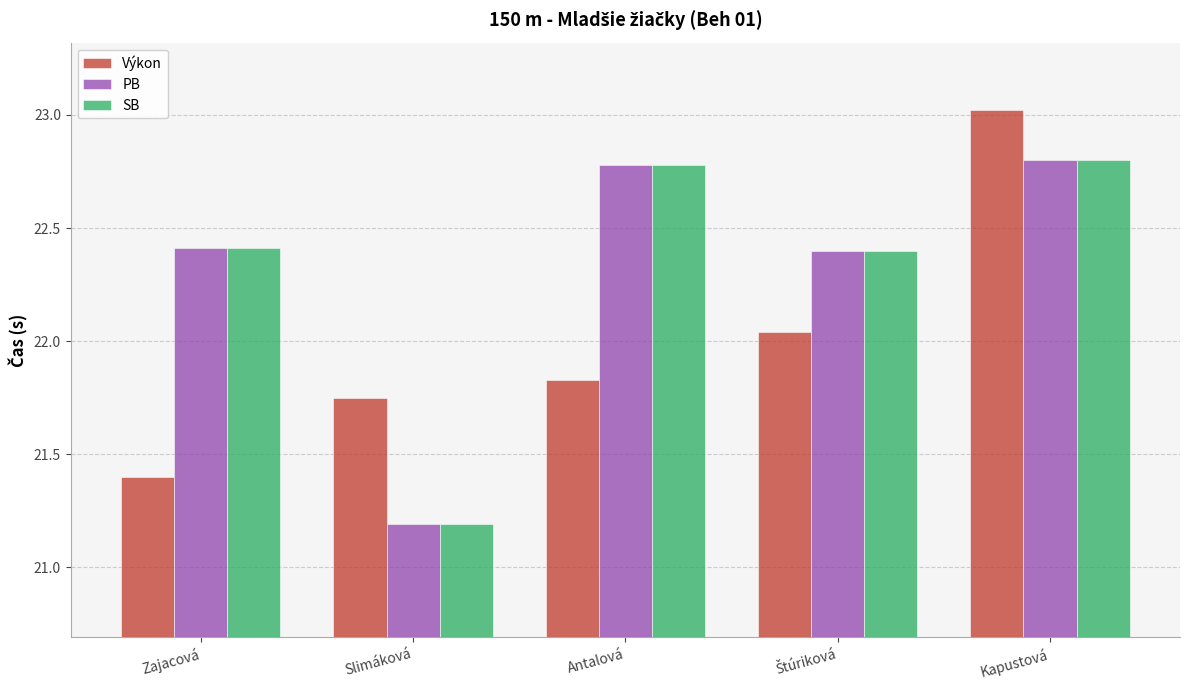

The value of Výkon at Zajacová is 21.4. True or false?

True